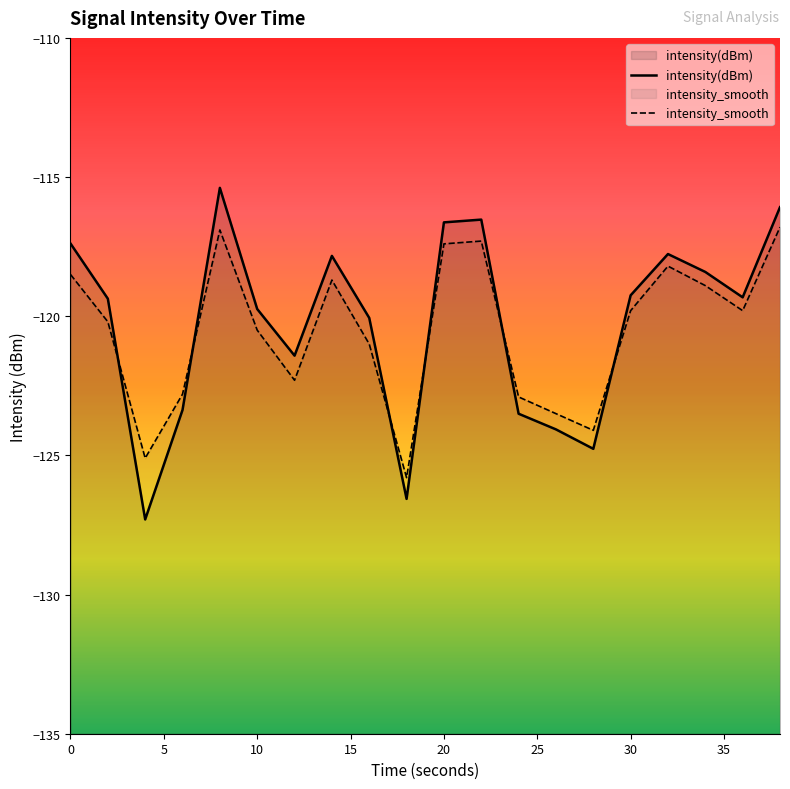

Reading left to right, extract all data points from this chart.

intensity(dBm): 0=-117.4	2=-119.4	4=-127.3	6=-123.4	8=-115.4	10=-119.7	12=-121.4	14=-117.8	16=-120.1	18=-126.6	20=-116.6	22=-116.5	24=-123.5	26=-124.1	28=-124.8	30=-119.2	32=-117.8	34=-118.4	36=-119.3	38=-116.1
intensity_smooth: 0=-118.5	2=-120.2	4=-125.1	6=-122.8	8=-116.9	10=-120.5	12=-122.3	14=-118.7	16=-121.0	18=-125.8	20=-117.4	22=-117.3	24=-122.9	26=-123.5	28=-124.1	30=-119.8	32=-118.2	34=-118.9	36=-119.8	38=-116.8